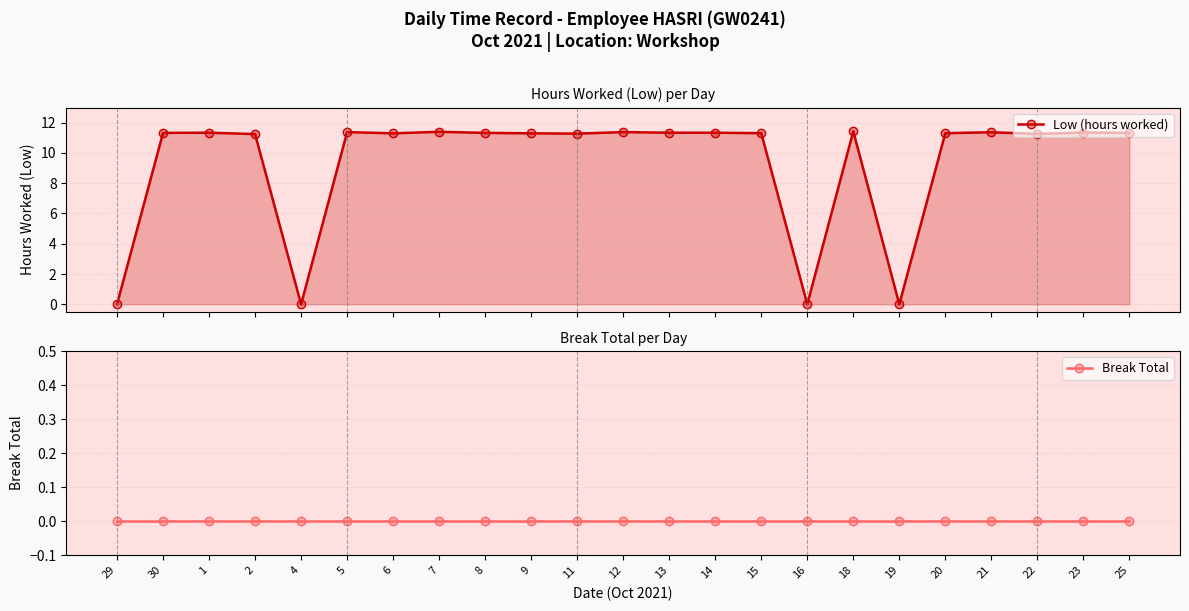

At which category is the sum across all series the highest?

18